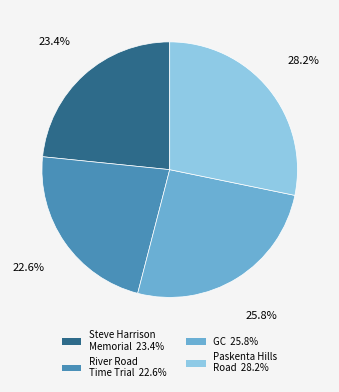

Which slice is the smallest?

River Road Time Trial 22.6%